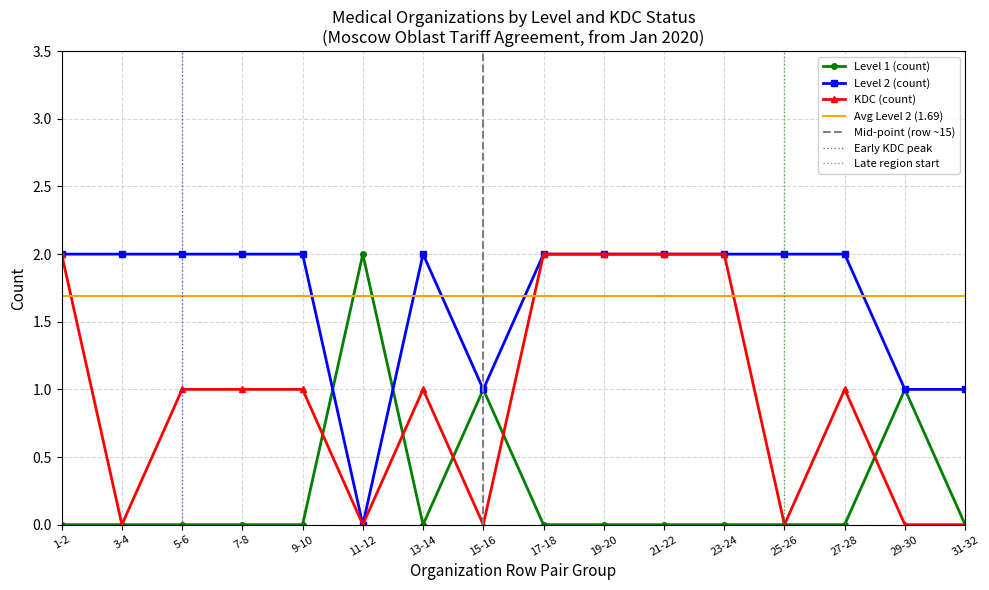

Rank the series at 5-6 from highest to lowest value.

Level 2 (count), KDC (count), Level 1 (count)